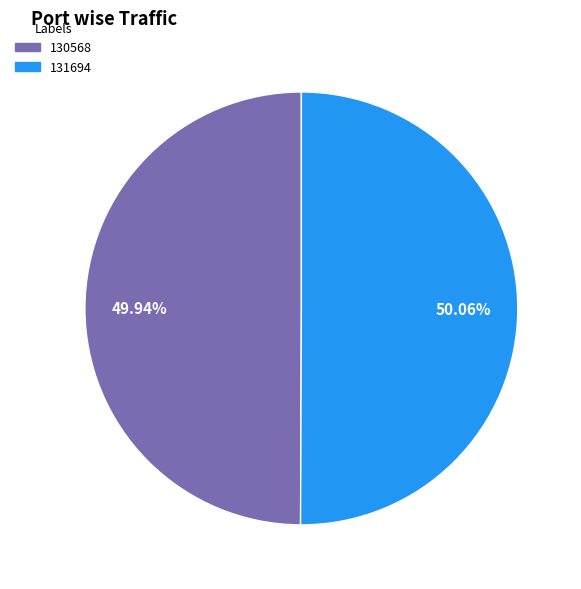

Is it true that 131694 is 61% of the pie?

False